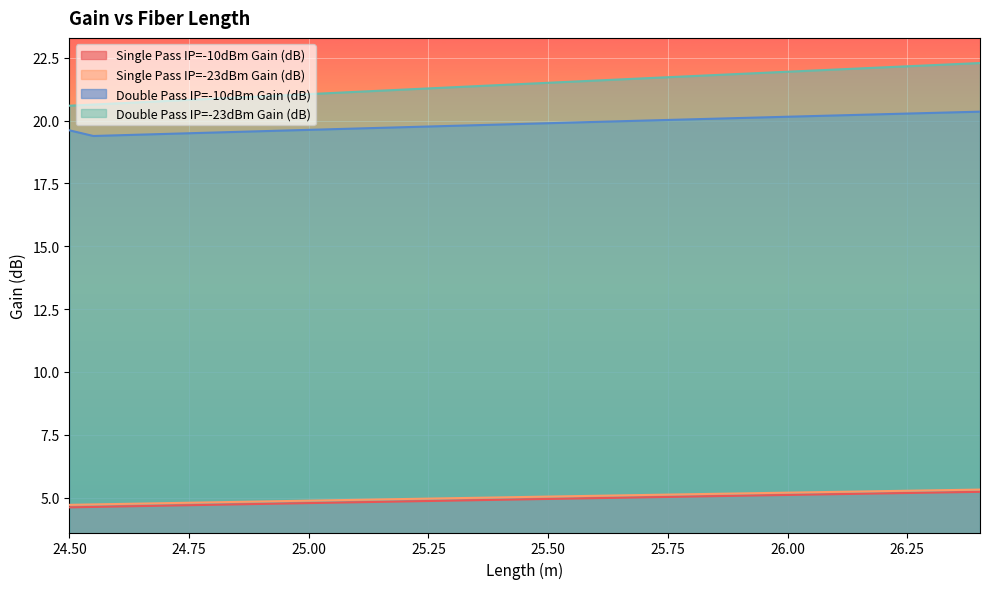

What is the highest value of the Single Pass IP=-10dBm Gain (dB) series?

5.2